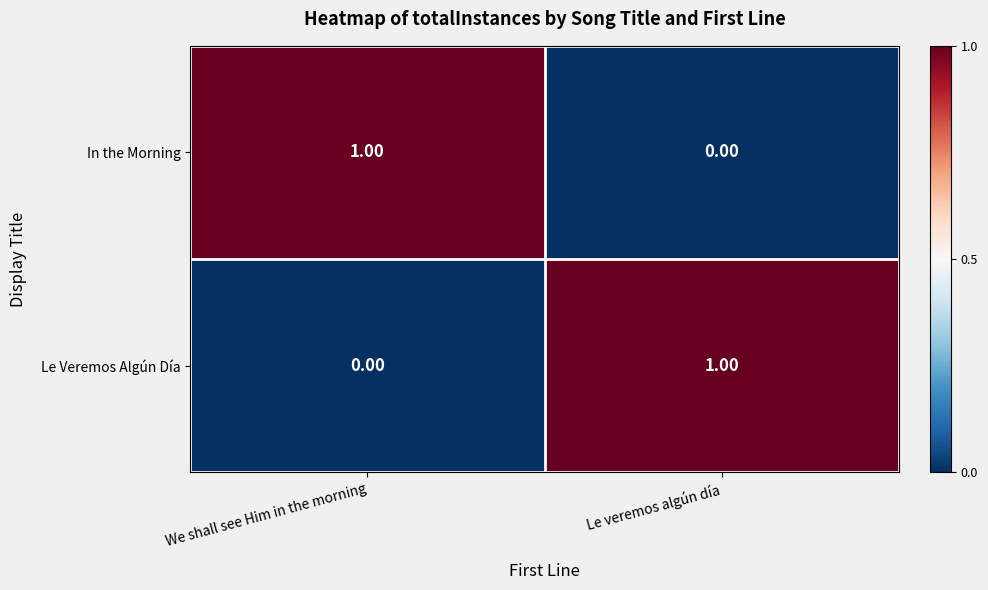

Which category has the highest value in the Le Veremos Algún Día series?

Le veremos algún día